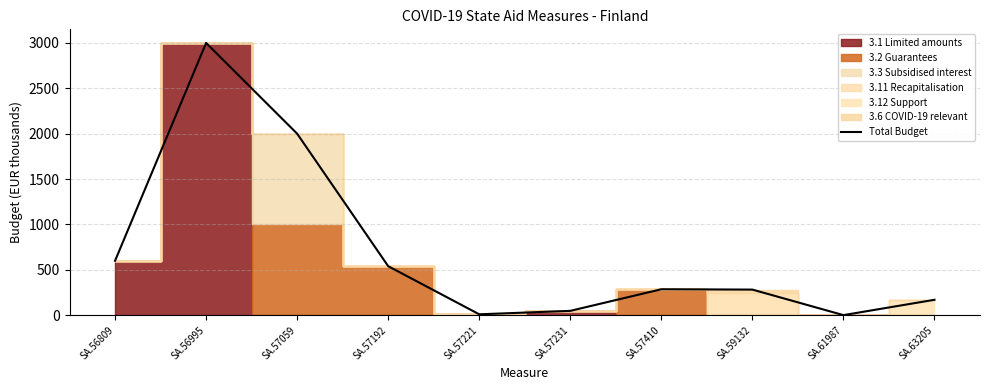

Does the chart have visible grid lines?

Yes